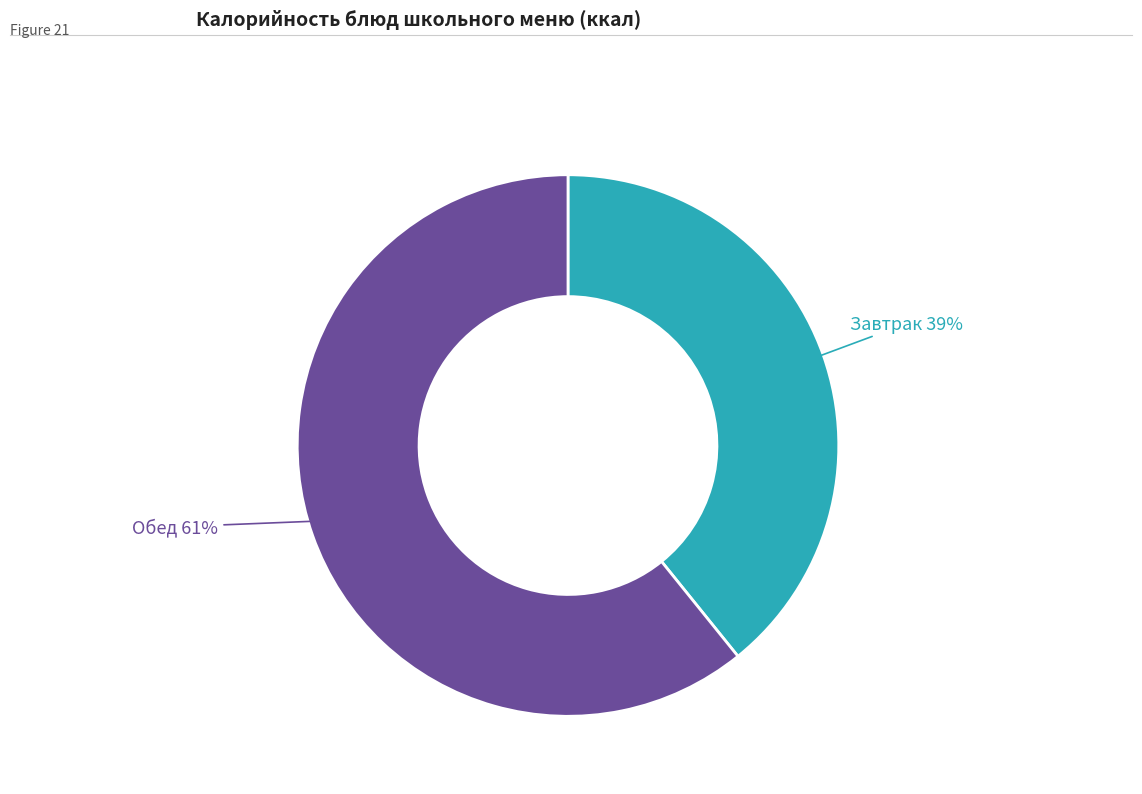

To the nearest percent, what is the difference between the largest and smallest slice percentages?

22%